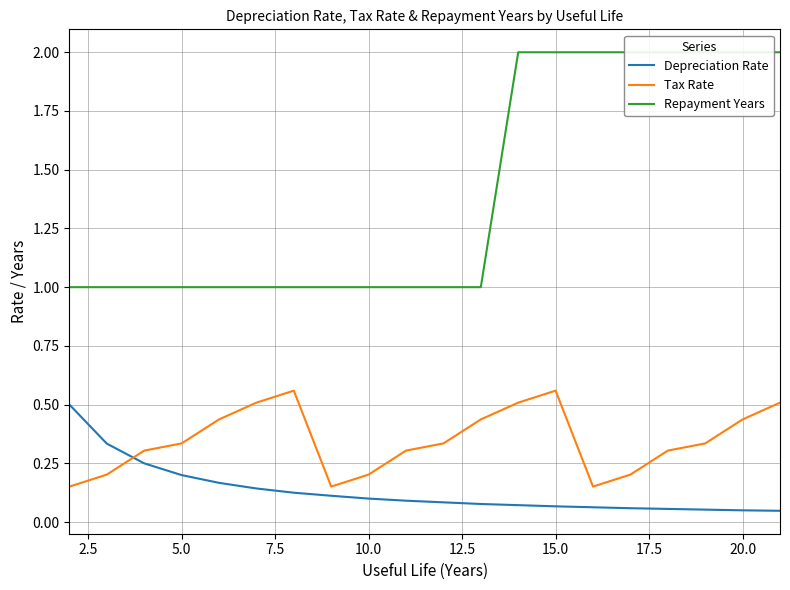

Is it true that Tax Rate equals 0.9 at 15.0?

False